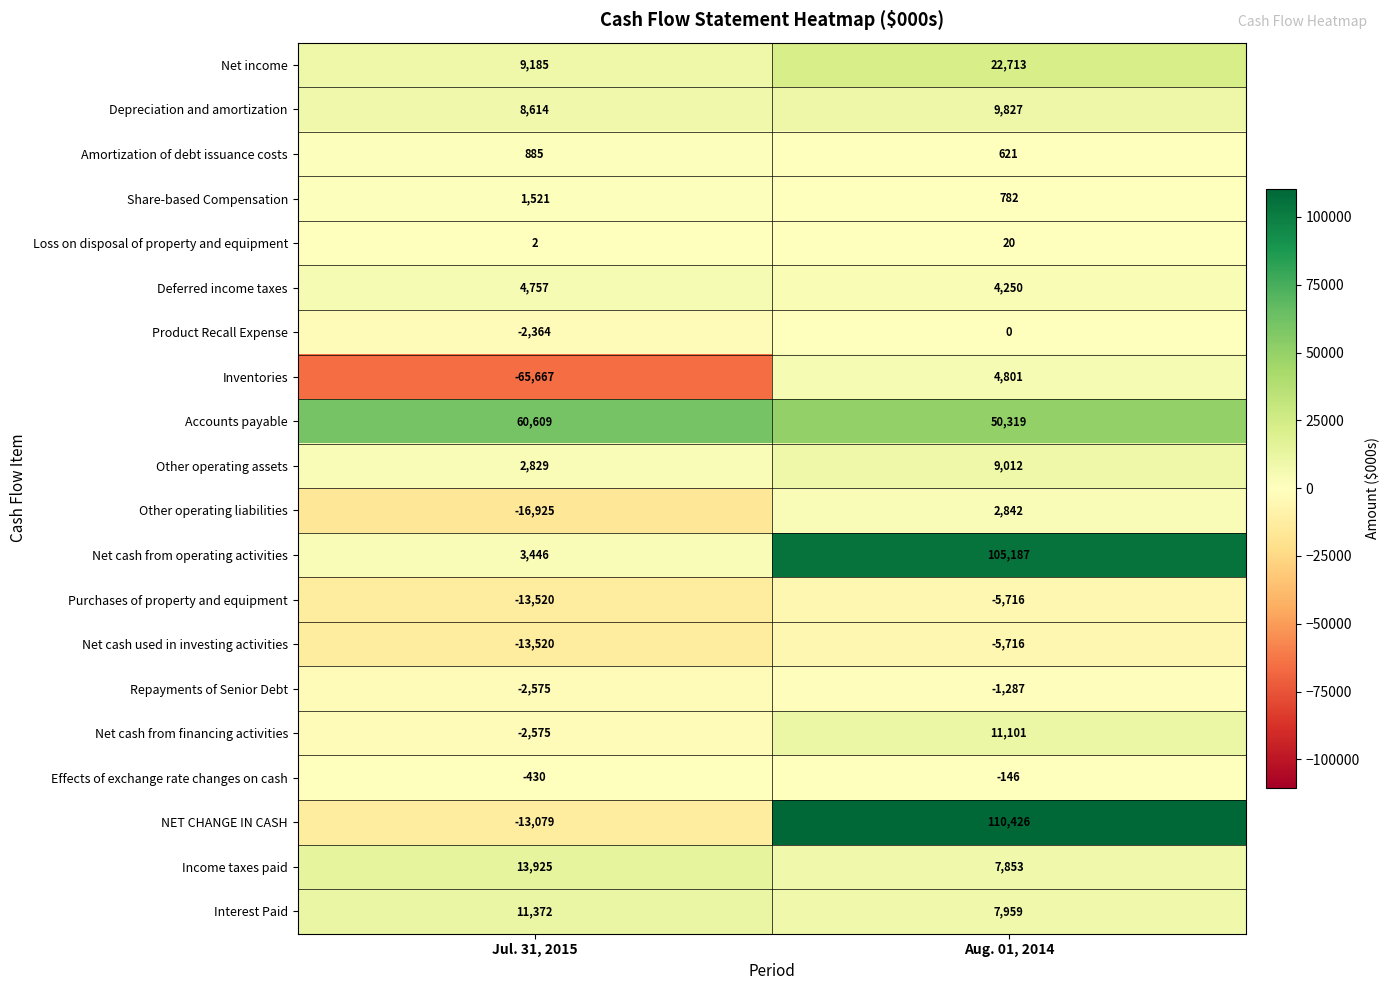

Which series has the largest total across all categories?

Accounts payable